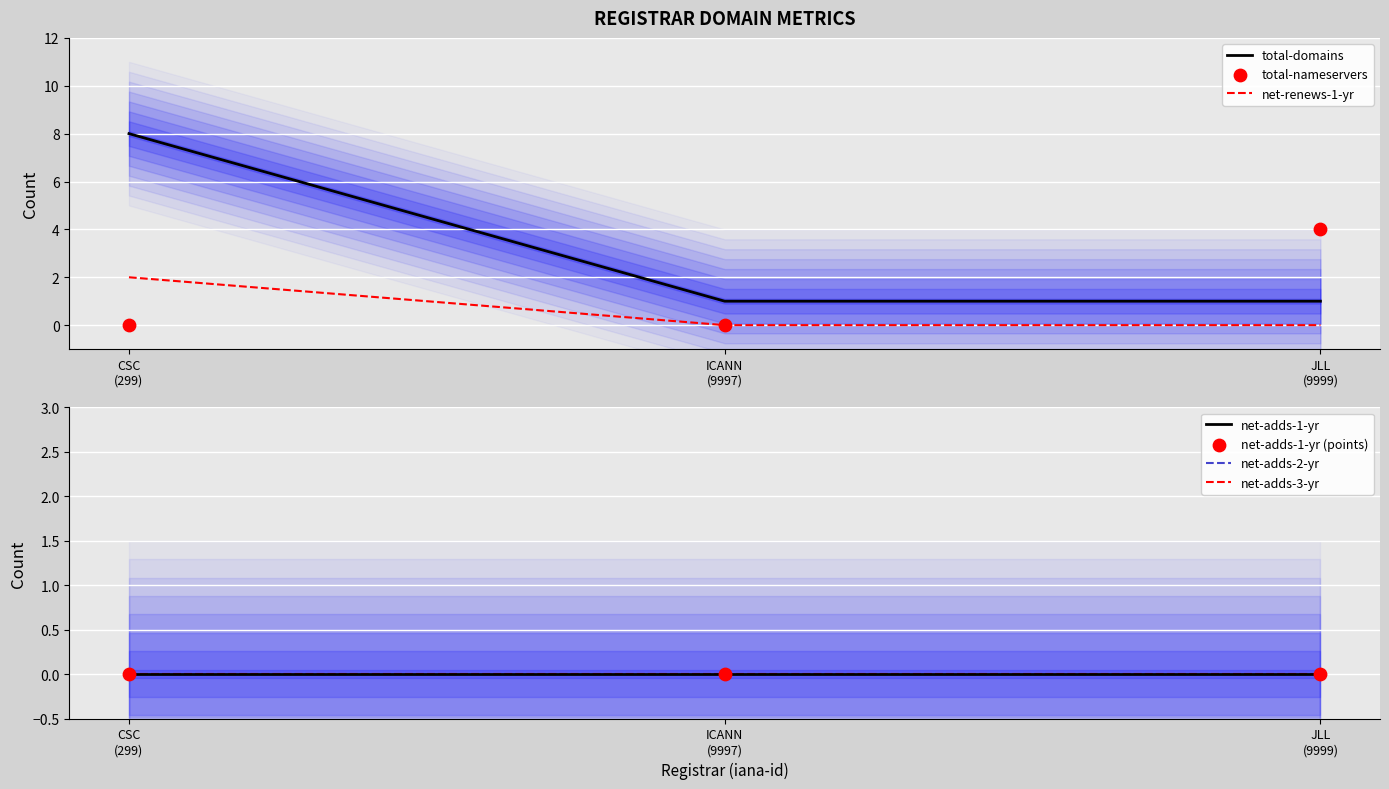

Which series has the widest spread of Y values?

total-domains